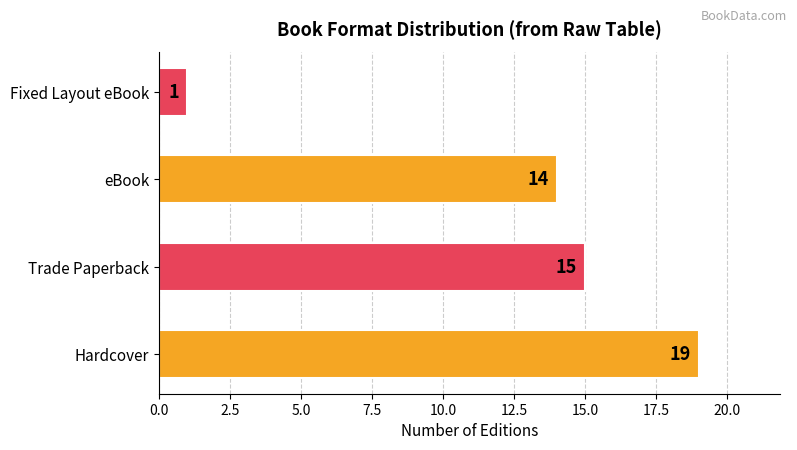

The value at Hardcover is 28. True or false?

False